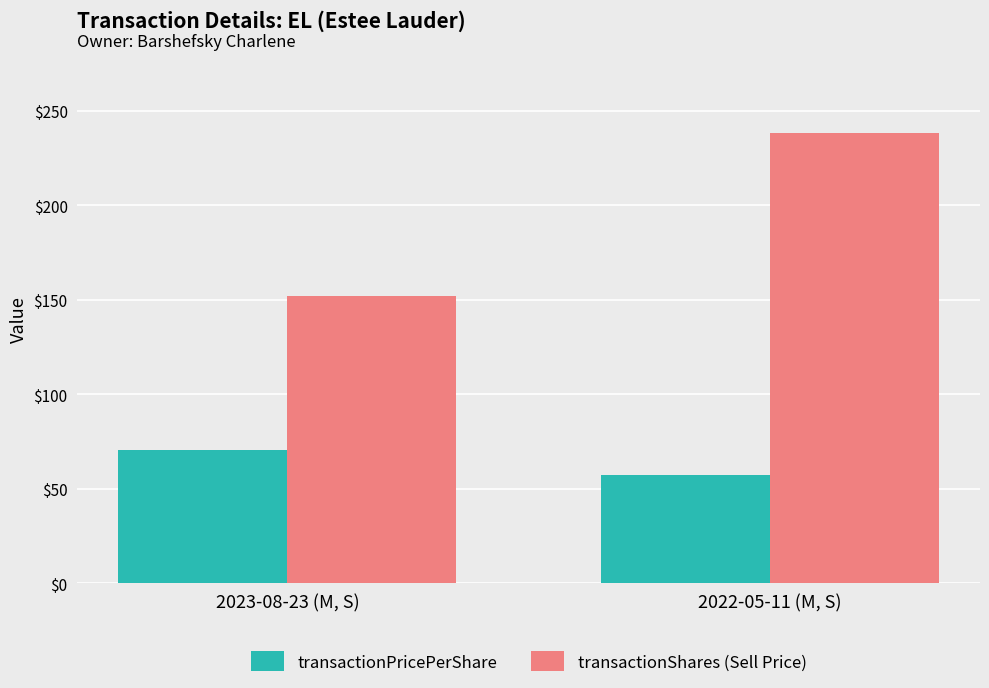

What is the maximum value shown in the chart?

238.3